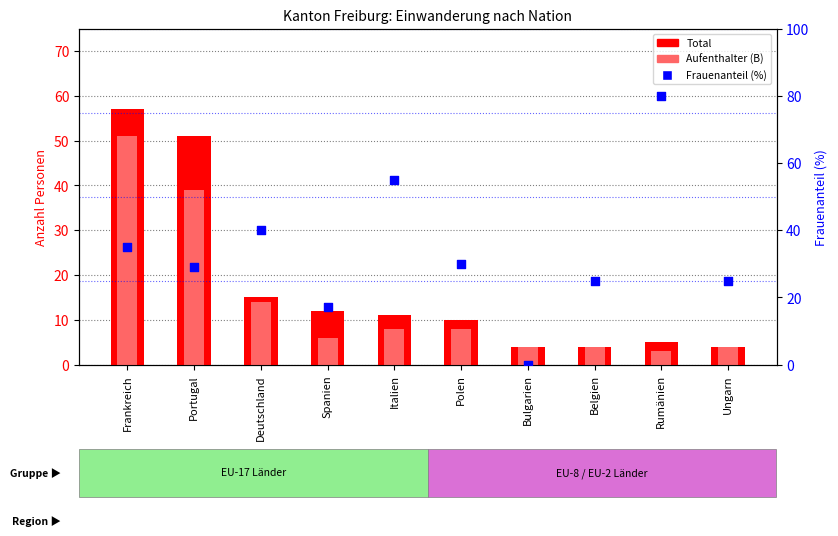

What is the total value across all series at Bulgarien?

8